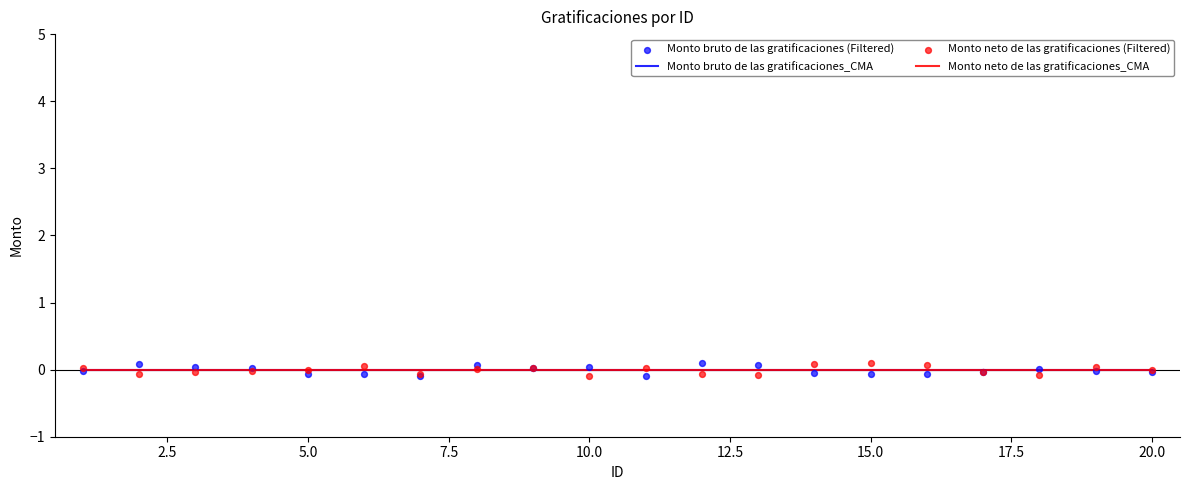

Which series has the largest total across all categories?

Monto bruto de las gratificaciones_CMA